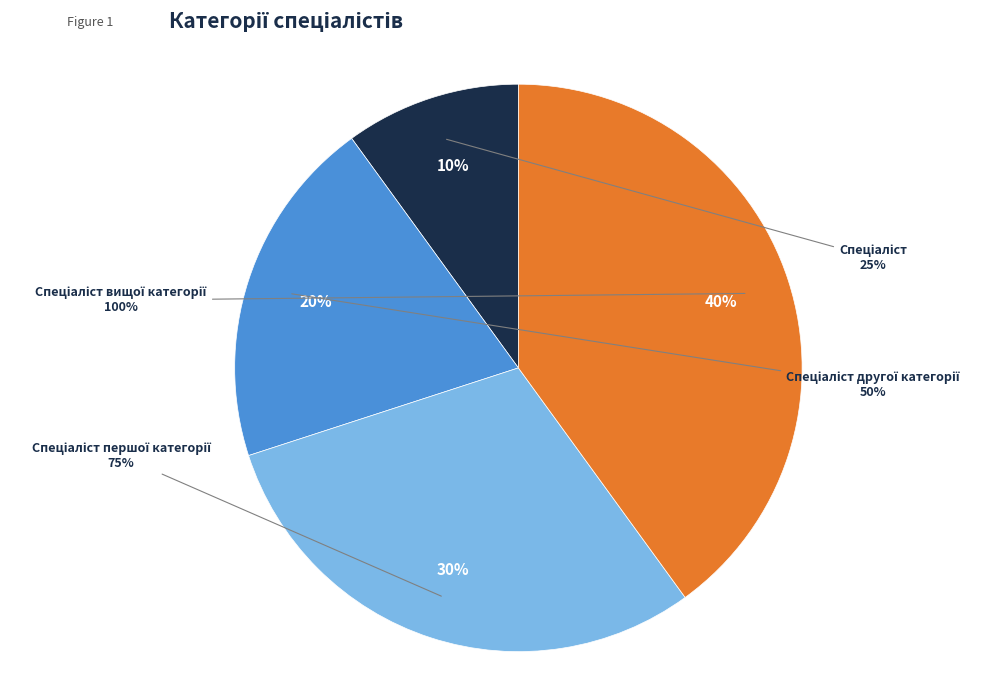

Which has a higher value, Спеціаліст другої категорії or Спеціаліст вищої категорії?

Спеціаліст вищої категорії